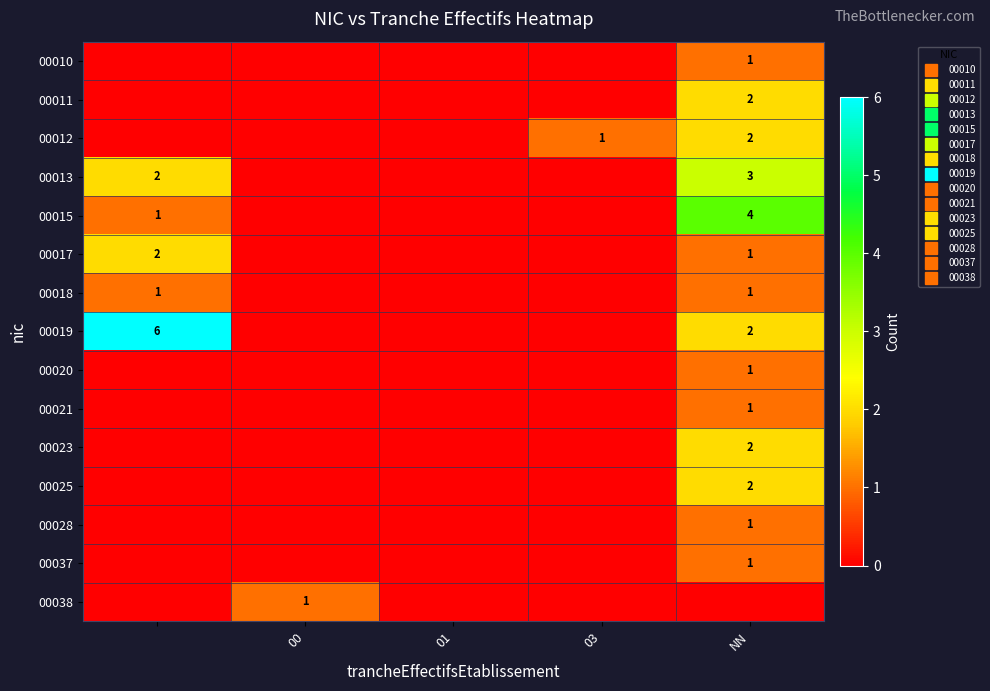

Which series has the largest range (max minus min)?

00019